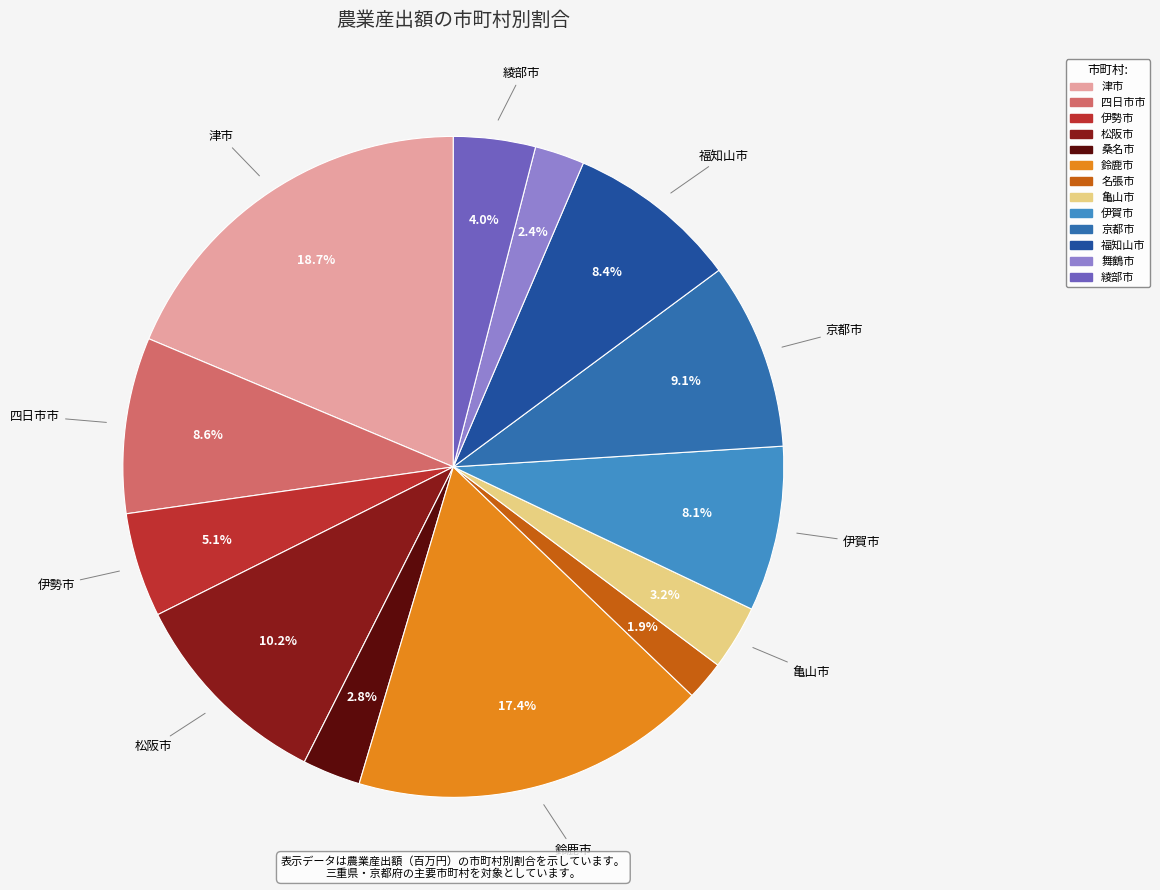

Which slice is the largest?

津市